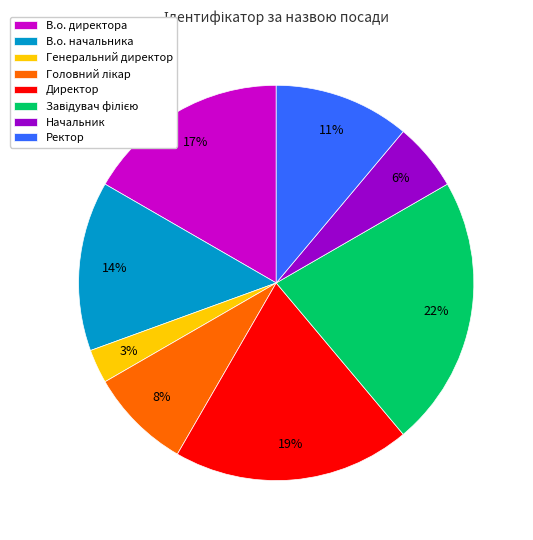

Is there any slice that represents more than half of the pie?

No